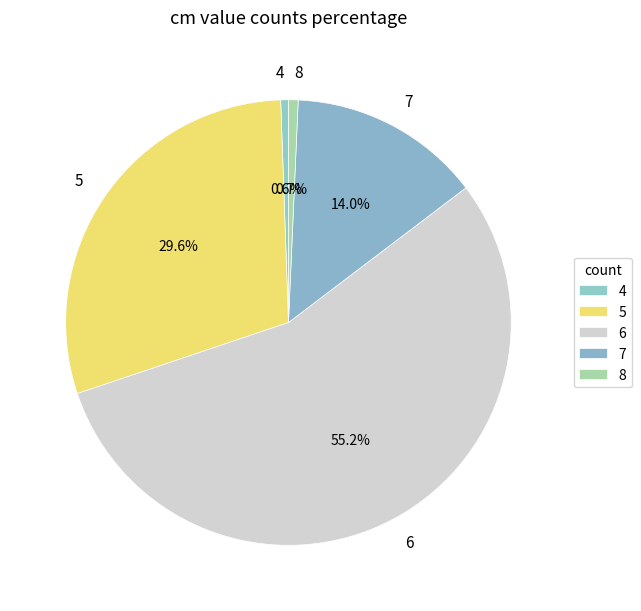

Approximately how many times larger is the value at 5 compared to 4?

53.0